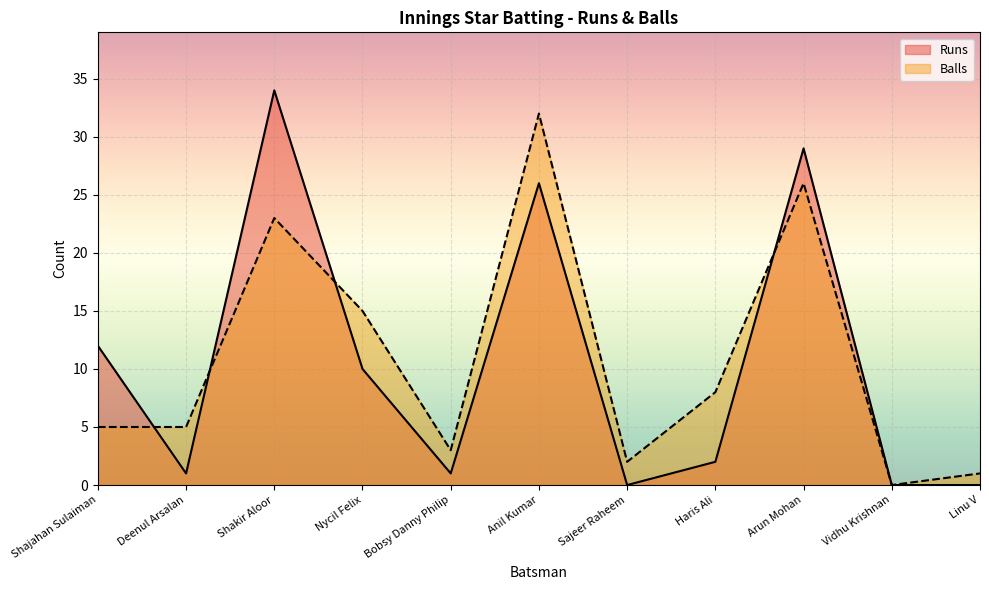

Is the value of Balls at Bobsy Danny Philip greater than the value of Runs at Arun Mohan?

No